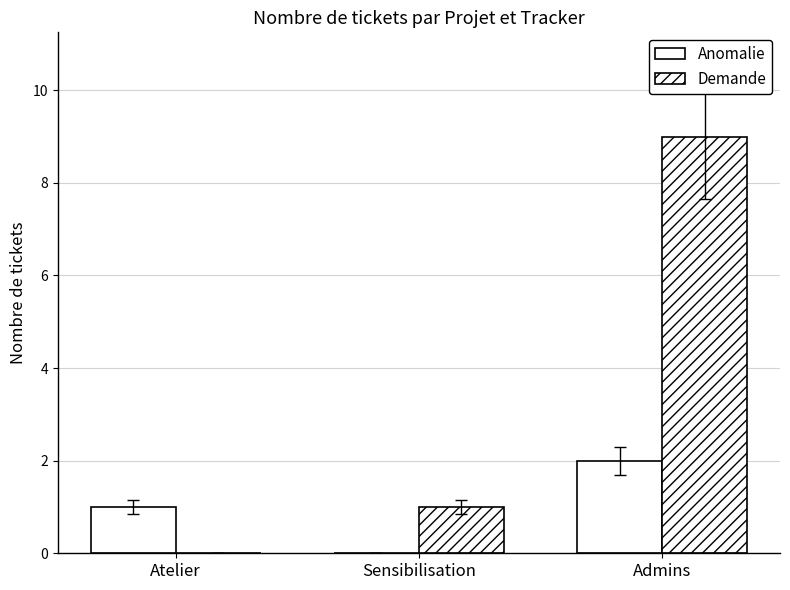

The value of Anomalie at Admins is 3. True or false?

False